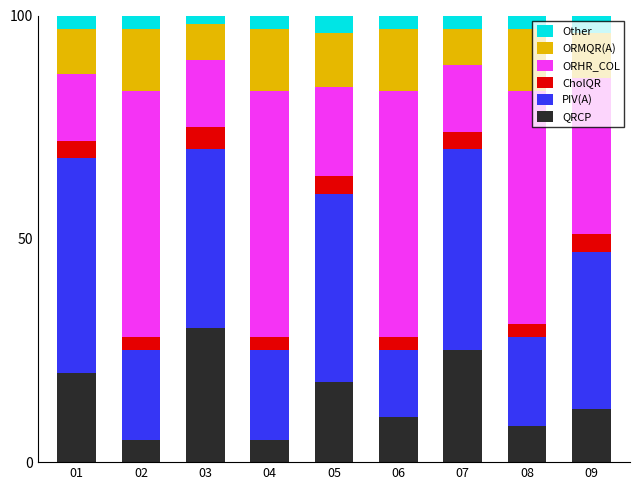

True or false: QRCP has a value of 30 at 05.

False